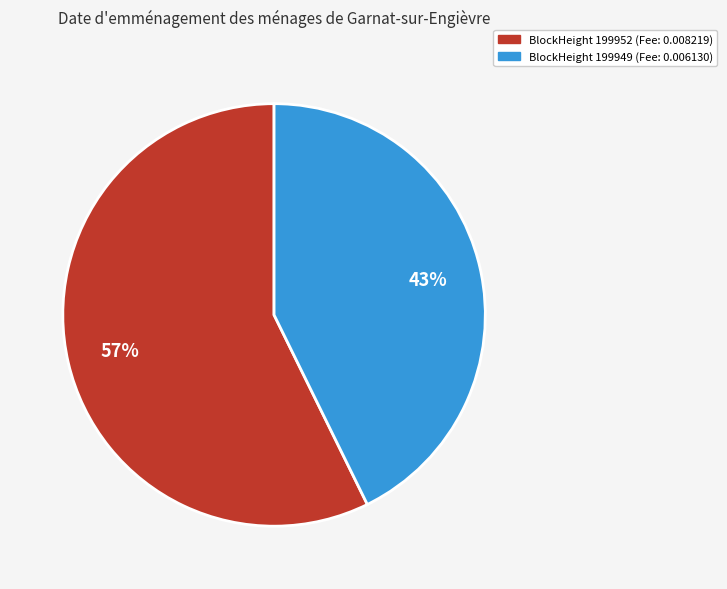

Is there a majority slice in this chart?

Yes